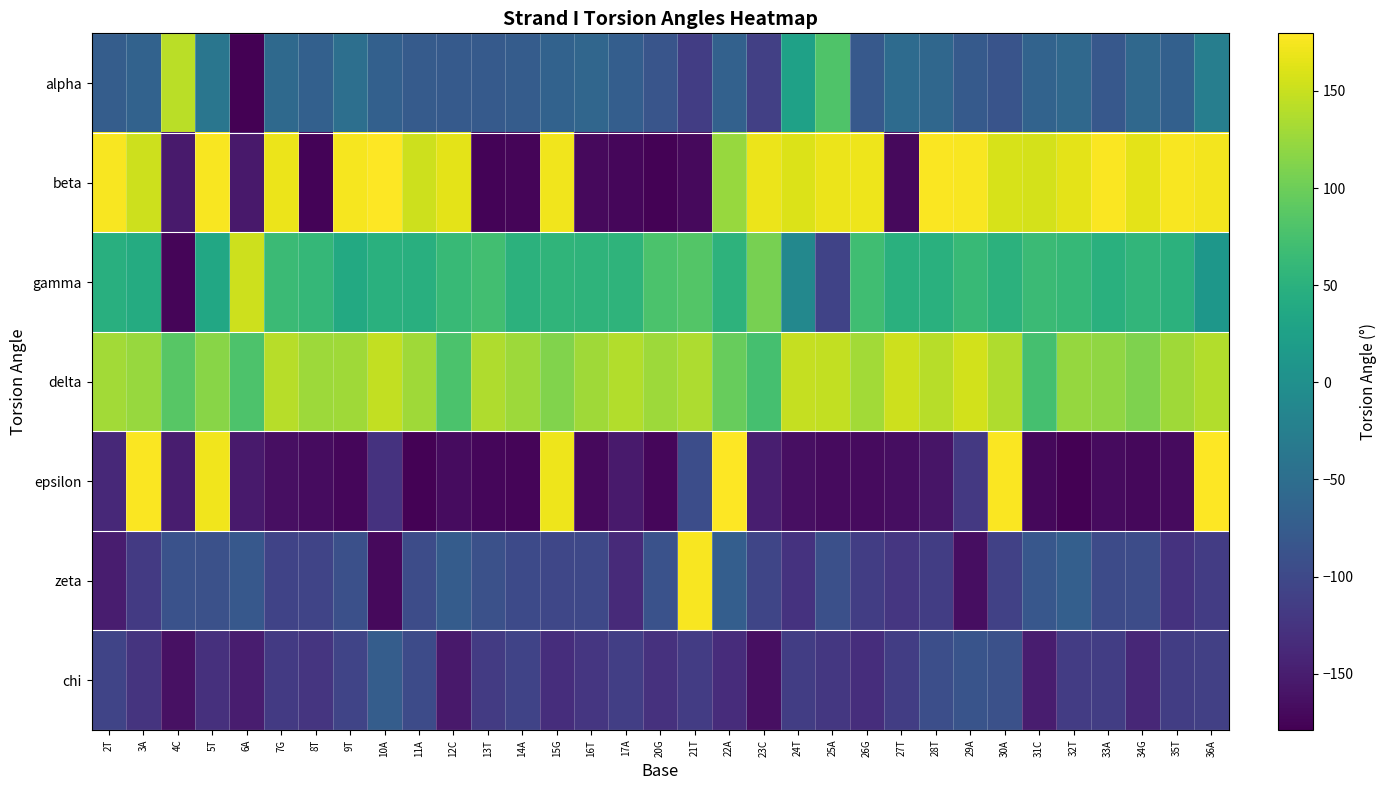

Reading left to right, list all the values displayed in this chart.

alpha: 2T=-73.6	3A=-66.5	4C=143.0	5T=-38.4	6A=-178.9	7G=-56.2	8T=-69.0	9T=-47.9	10A=-69.5	11A=-75.3	12C=-76.8	13T=-77.1	14A=-74.7	15G=-66.8	16T=-60.5	17A=-72.1	20G=-84.7	21T=-113.4	22A=-67.3	23C=-110.5	24T=26.2	25A=80.7	26G=-78.5	27T=-53.6	28T=-59.7	29A=-77.5	30A=-85.9	31C=-64.3	32T=-57.6	33A=-79.6	34G=-57.1	35T=-69.3	36A=-25.9
beta: 2T=175.7	3A=152.0	4C=-153.0	5T=176.5	6A=-154.4	7G=168.6	8T=-175.1	9T=174.5	10A=178.5	11A=151.6	12C=165.4	13T=-175.7	14A=-174.2	15G=172.5	16T=-170.4	17A=-173.1	20G=-177.1	21T=-169.2	22A=124.4	23C=169.5	24T=160.0	25A=168.8	26G=171.1	27T=-170.4	28T=176.9	29A=175.5	30A=158.0	31C=157.1	32T=164.7	33A=178.0	34G=164.9	35T=176.5	36A=173.7
gamma: 2T=46.8	3A=42.2	4C=-174.0	5T=36.5	6A=152.6	7G=64.9	8T=59.2	9T=38.3	10A=49.2	11A=46.8	12C=63.0	13T=71.0	14A=51.8	15G=56.3	16T=54.8	17A=53.9	20G=78.3	21T=83.1	22A=52.2	23C=106.1	24T=-11.3	25A=-106.6	26G=69.0	27T=49.2	28T=48.3	29A=62.8	30A=51.1	31C=65.3	32T=61.9	33A=48.5	34G=56.8	35T=51.8	36A=11.3
delta: 2T=129.8	3A=124.8	4C=86.1	5T=115.3	6A=80.1	7G=141.7	8T=126.8	9T=128.5	10A=147.2	11A=128.7	12C=77.4	13T=136.3	14A=127.0	15G=111.6	16T=129.1	17A=138.5	20G=127.5	21T=135.4	22A=96.3	23C=73.2	24T=148.4	25A=146.3	26G=129.5	27T=152.4	28T=141.0	29A=154.7	30A=136.2	31C=73.8	32T=123.2	33A=120.2	34G=110.0	35T=127.9	36A=137.6
epsilon: 2T=-138.2	3A=177.9	4C=-149.5	5T=172.3	6A=-153.3	7G=-164.3	8T=-167.4	9T=-173.1	10A=-126.9	11A=-176.6	12C=-166.9	13T=-173.0	14A=-173.8	15G=170.5	16T=-169.5	17A=-152.8	20G=-173.1	21T=-94.7	22A=178.5	23C=-148.6	24T=-164.3	25A=-168.7	26G=-168.8	27T=-164.9	28T=-158.6	29A=-119.8	30A=177.3	31C=-170.5	32T=-178.9	33A=-168.7	34G=-171.5	35T=-168.1	36A=179.6
zeta: 2T=-149.5	3A=-118.1	4C=-89.2	5T=-90.4	6A=-80.1	7G=-107.4	8T=-105.1	9T=-91.8	10A=-169.1	11A=-95.8	12C=-75.1	13T=-90.5	14A=-98.6	15G=-102.3	16T=-101.2	17A=-135.9	20G=-88.6	21T=176.5	22A=-71.8	23C=-104.4	24T=-126.9	25A=-92.0	26G=-114.4	27T=-121.5	28T=-114.4	29A=-165.1	30A=-109.5	31C=-81.3	32T=-70.7	33A=-97.0	34G=-94.9	35T=-126.3	36A=-115.4
chi: 2T=-105.1	3A=-124.8	4C=-162.9	5T=-129.4	6A=-149.6	7G=-117.3	8T=-122.9	9T=-105.3	10A=-73.2	11A=-97.5	12C=-154.7	13T=-116.3	14A=-107.0	15G=-131.6	16T=-122.4	17A=-112.8	20G=-127.1	21T=-115.6	22A=-133.1	23C=-163.7	24T=-113.9	25A=-120.9	26G=-131.3	27T=-113.2	28T=-92.4	29A=-86.2	30A=-89.9	31C=-149.6	32T=-114.8	33A=-113.2	34G=-138.6	35T=-113.8	36A=-110.6